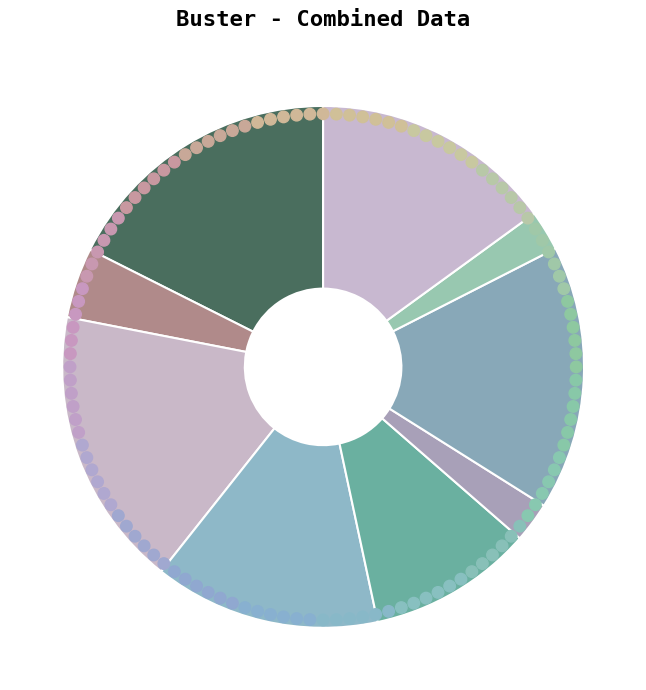

Between How Prevent Wrinkles and No Nonsense Muscle, which is larger?

No Nonsense Muscle